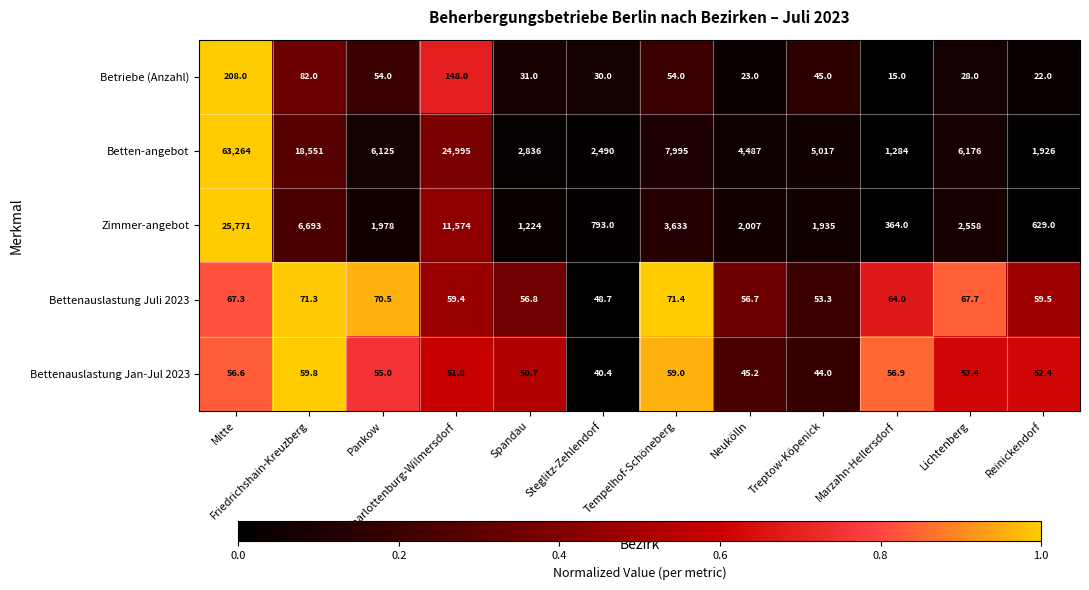

Rank the series at Neukölln from highest to lowest value.

Betten-angebot, Zimmer-angebot, Bettenauslastung Juli 2023, Bettenauslastung Jan-Jul 2023, Betriebe (Anzahl)